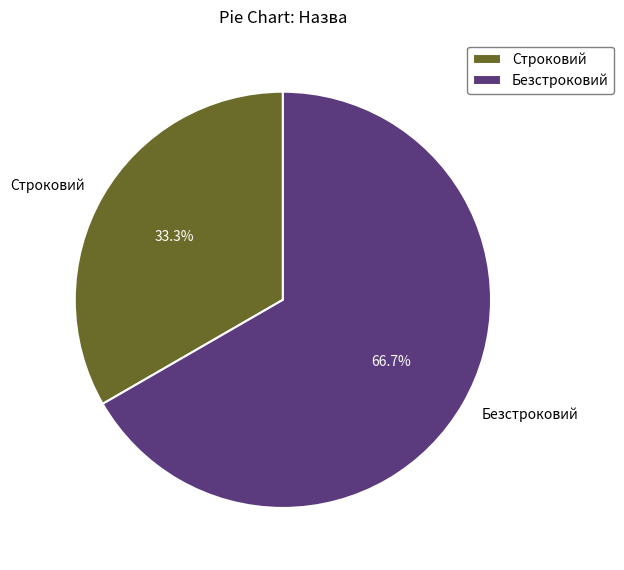

How many slices are in this pie chart?

2